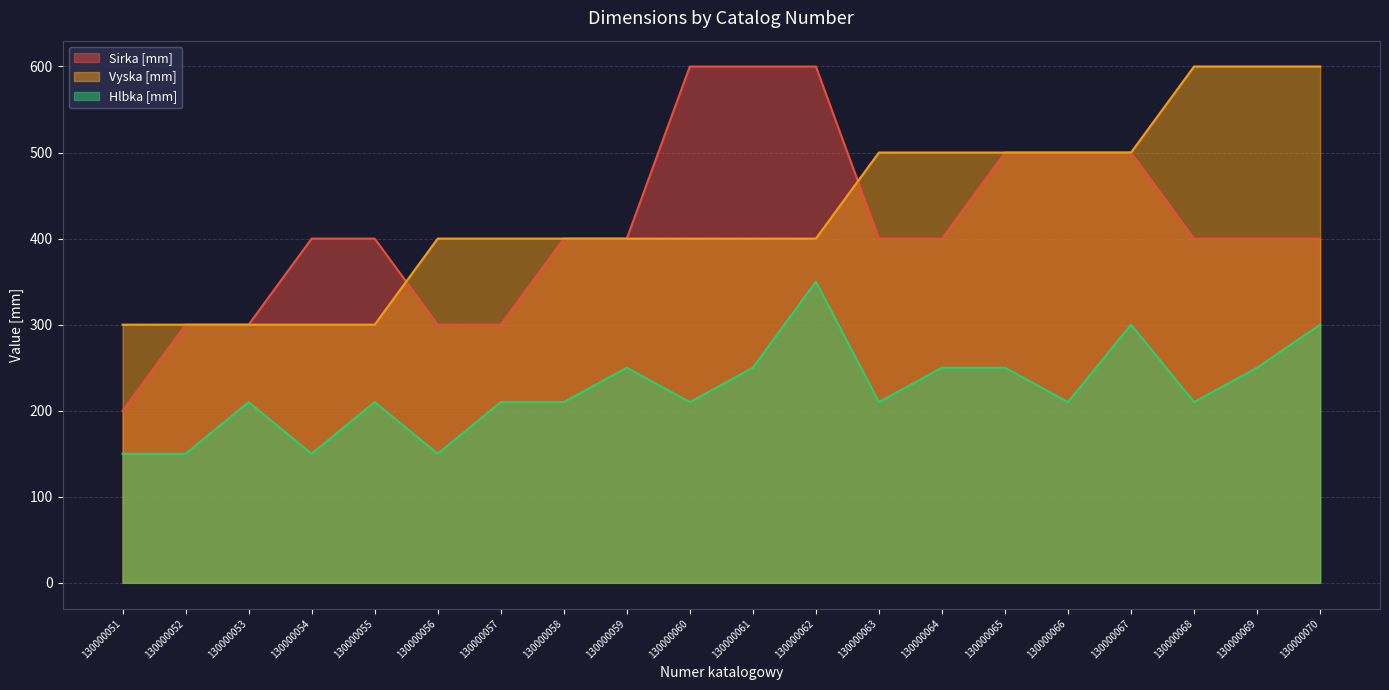

Which has a higher value, 130000070 or 130000065?

130000065